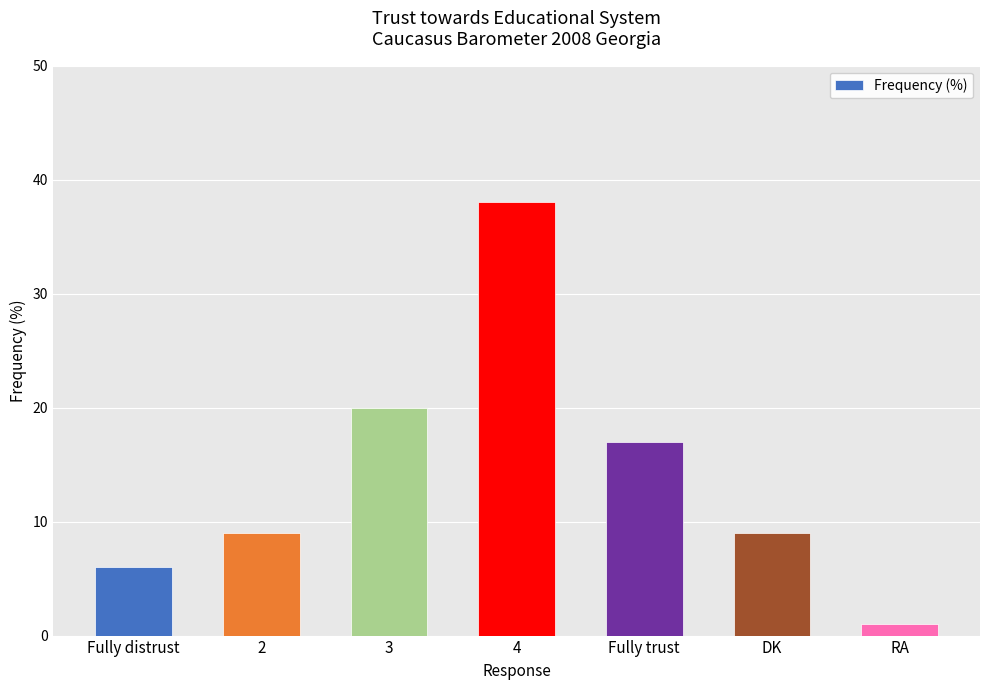

What is the label of the 1st bar from the right?

RA